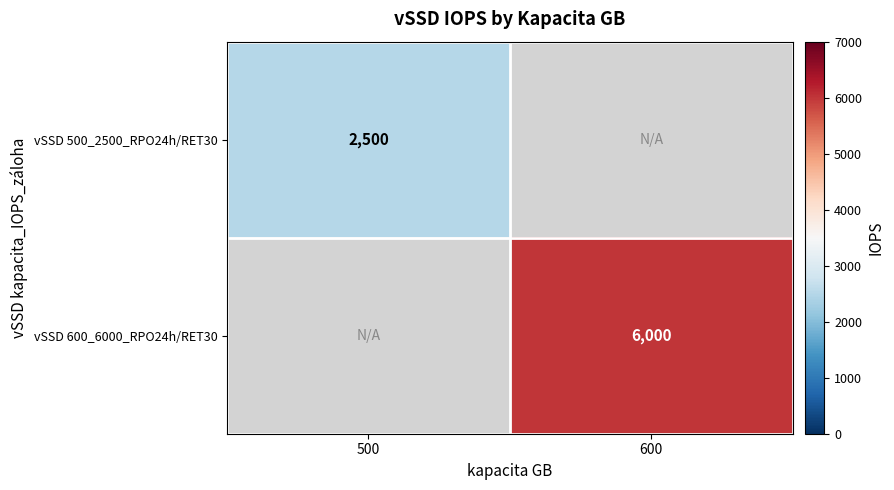

Which label corresponds to the largest value in the chart?

600